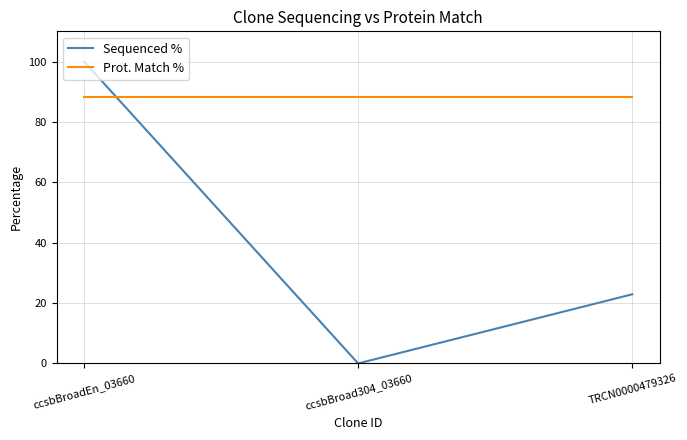

Does the chart have visible grid lines?

Yes